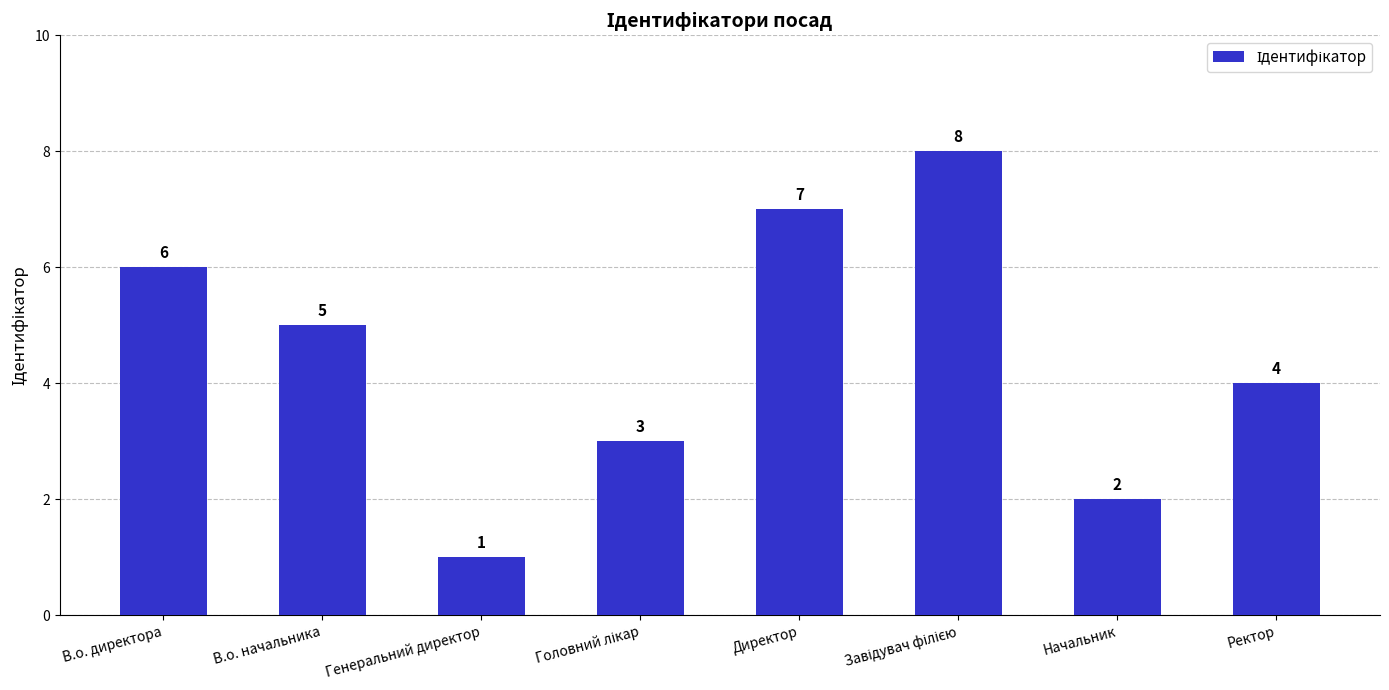

Where does the data first go above 5?

В.о. директора